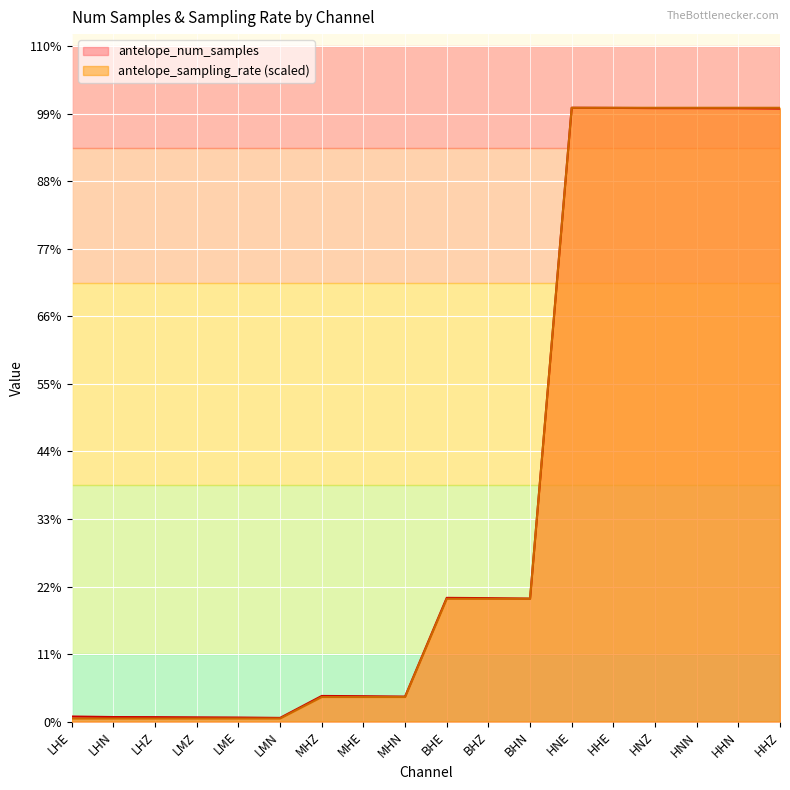

True or false: antelope_sampling_rate and antelope_num_samples intersect in this chart.

False